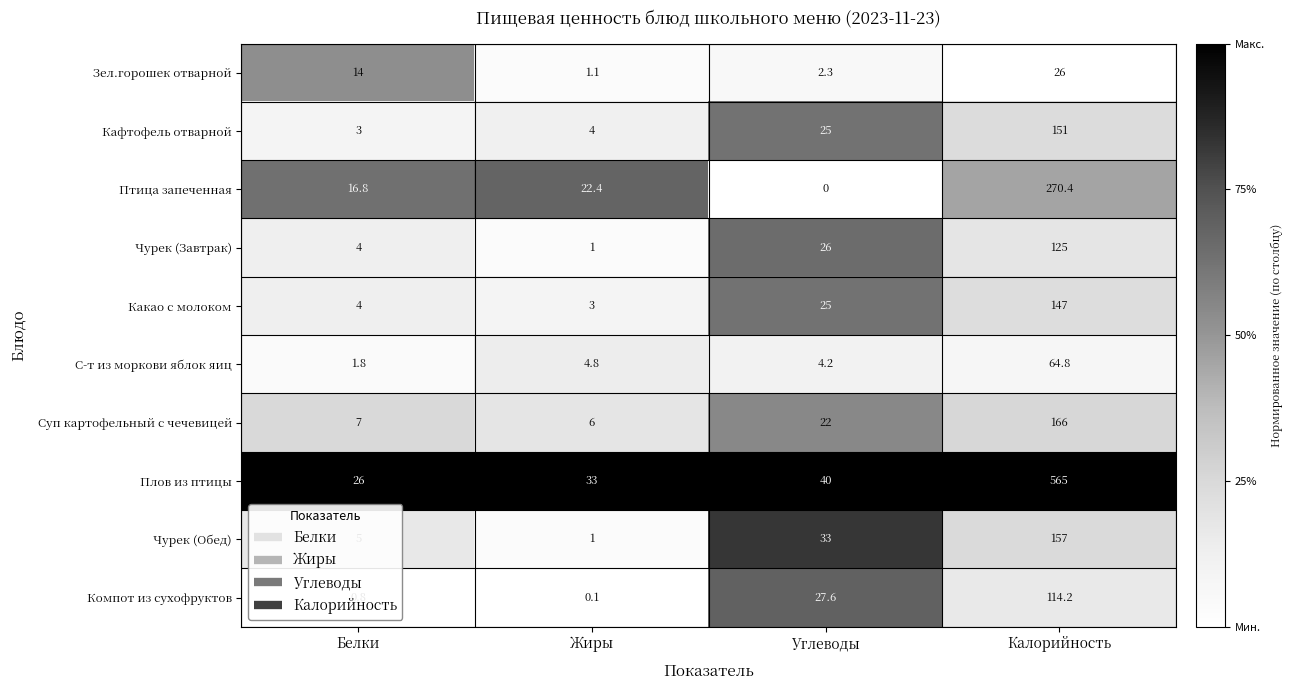

Where is Чурек (Обед) nearest to the value 79?

Углеводы